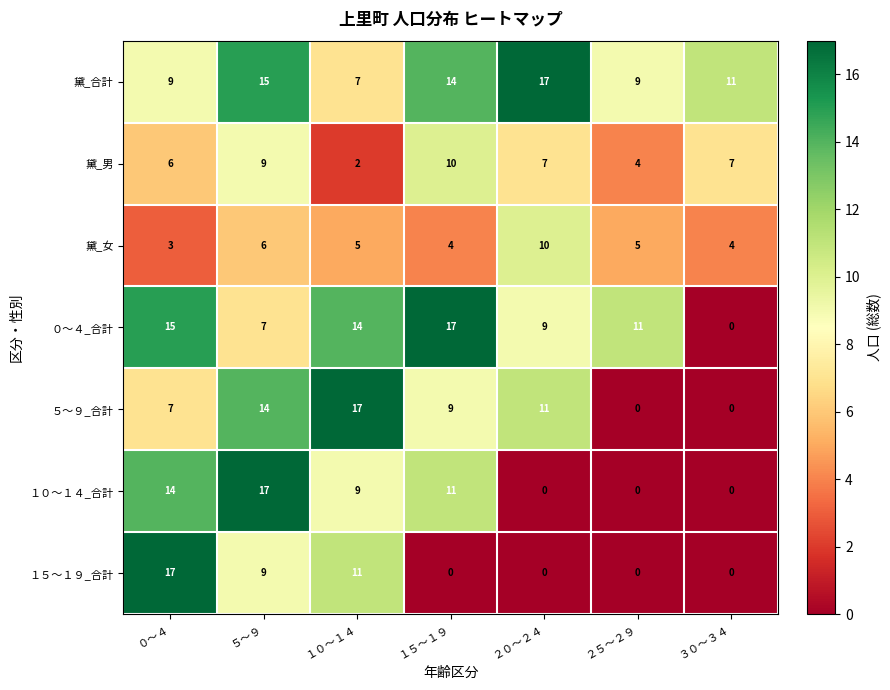

How many data points does each series have?

7